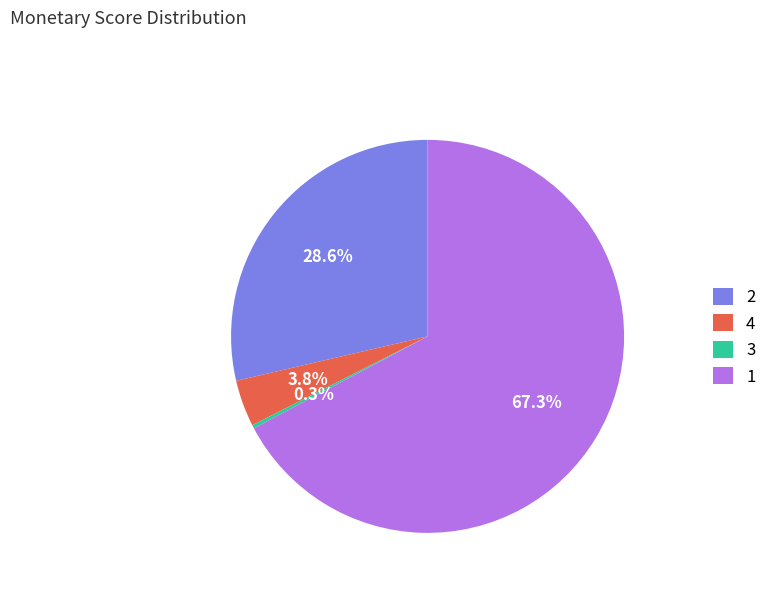

Is there a majority slice in this chart?

Yes